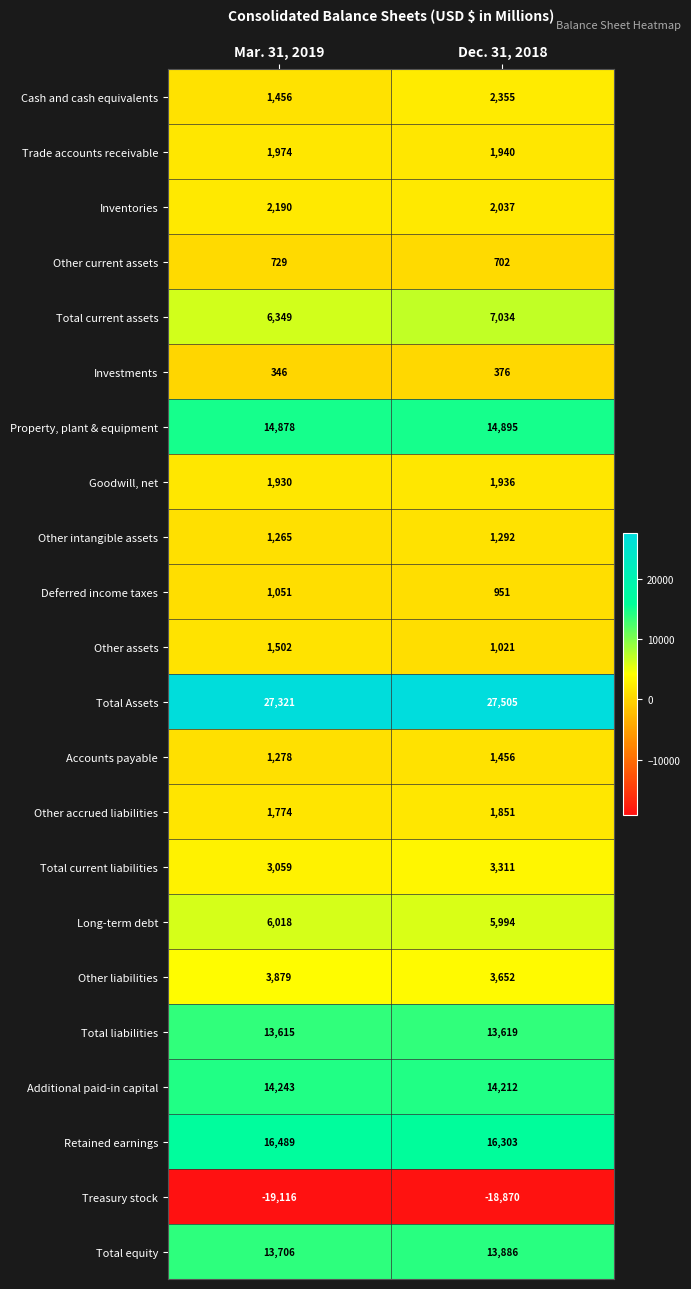

What is the spread (max minus min) of values at Dec. 31, 2018?

46375